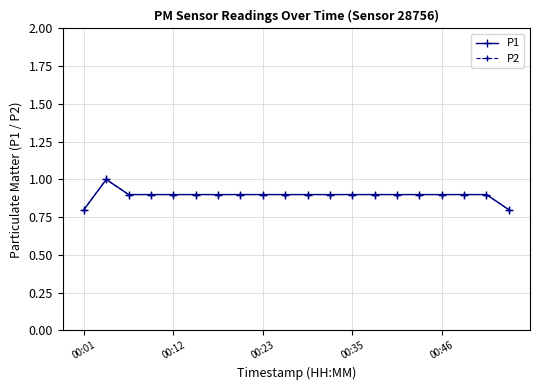

Is this an area chart (filled region under the line)?

No